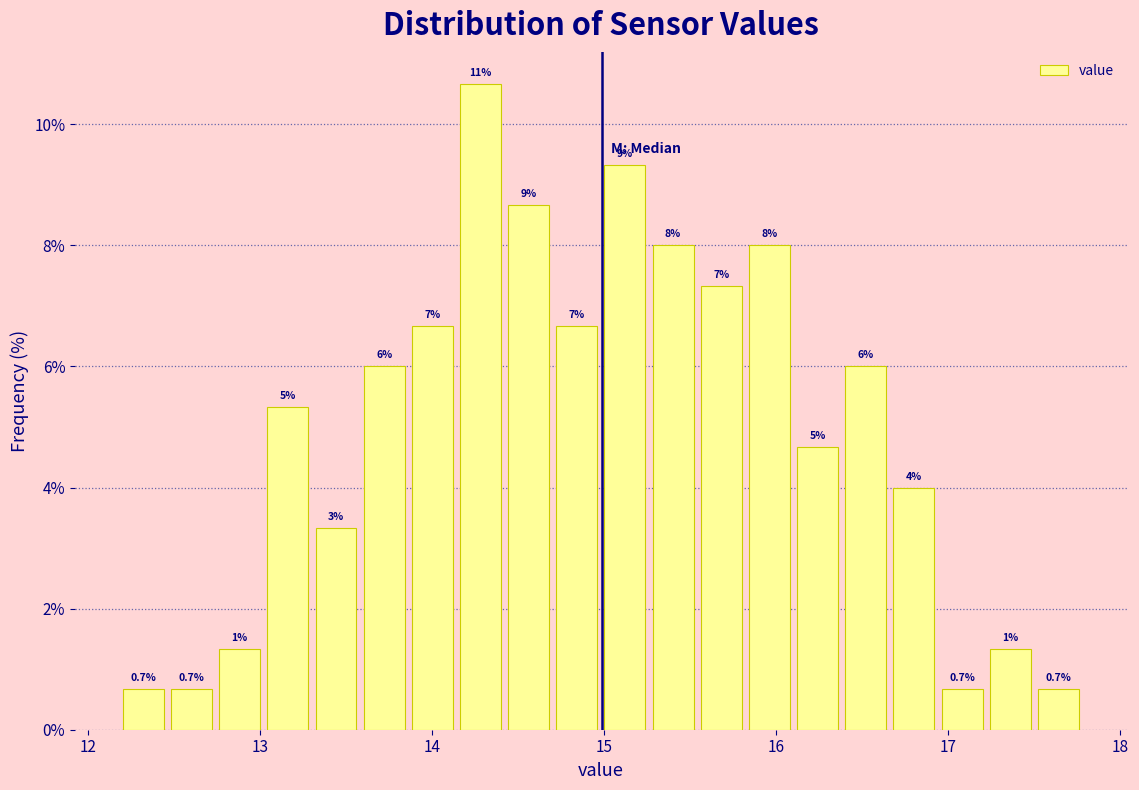

Around what value on the x-axis is the tallest bar? Give the approximate position of its centre, as read against the axis.

14.3